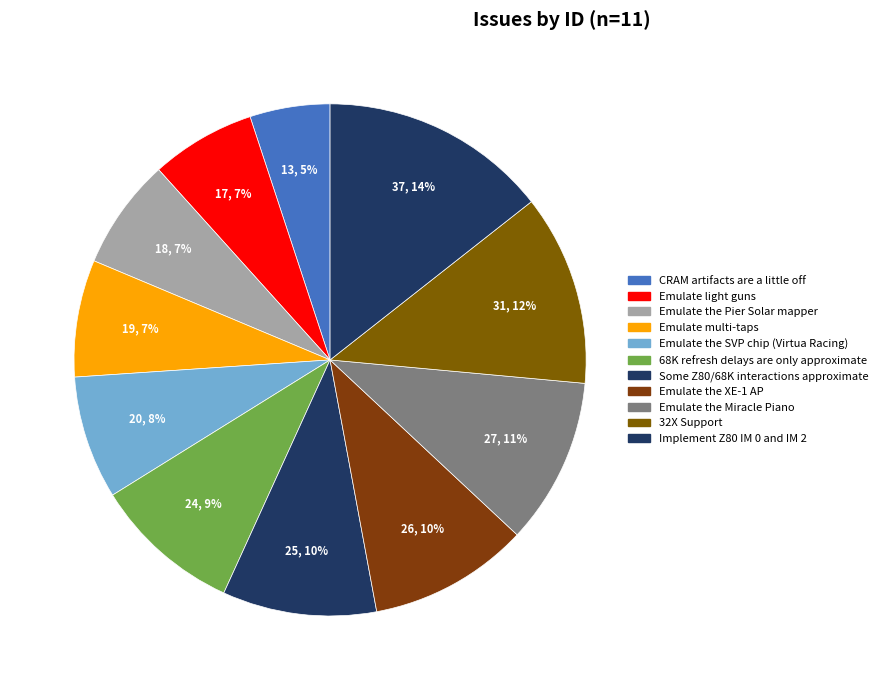

To the nearest percent, what is the average slice percentage?

9%